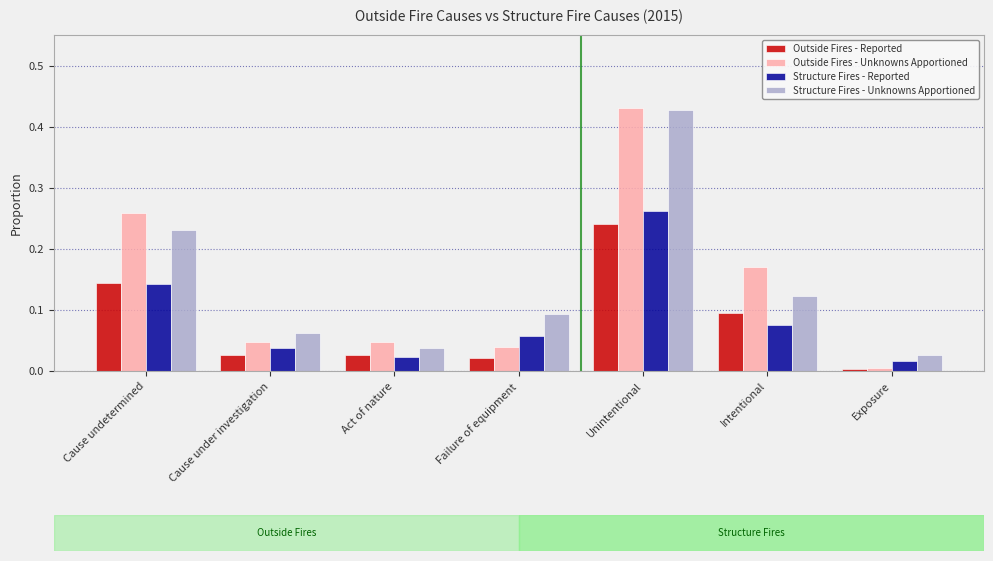

At which category is the sum across all series the highest?

Unintentional